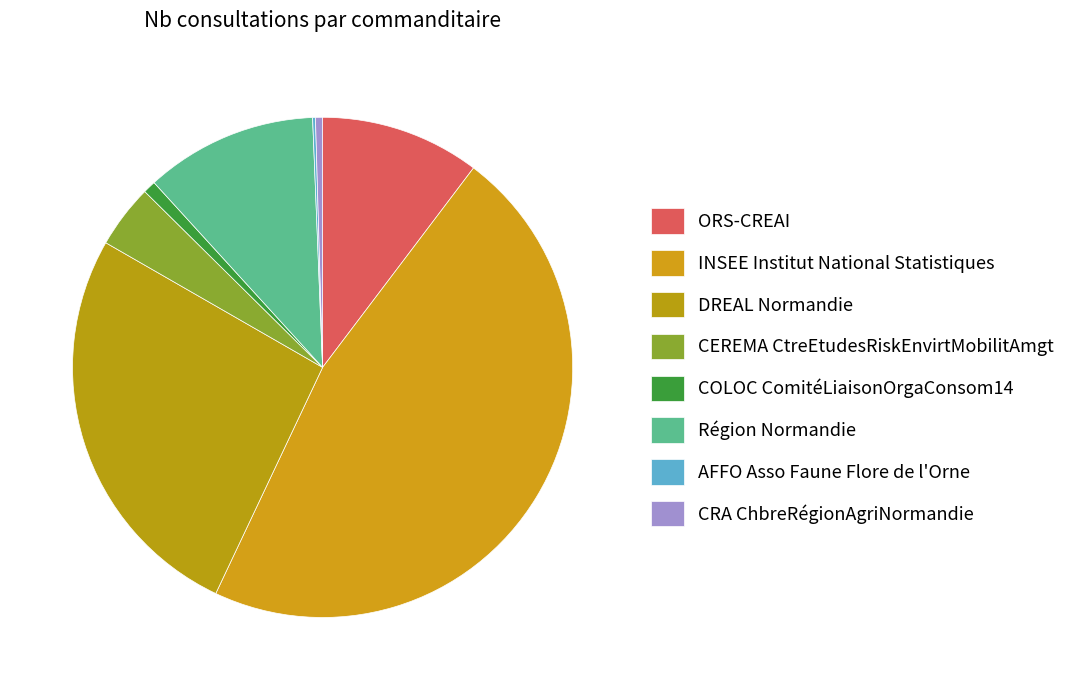

What is the change in value from INSEE Institut National Statistiques to COLOC ComitéLiaisonOrgaConsom14?

-503